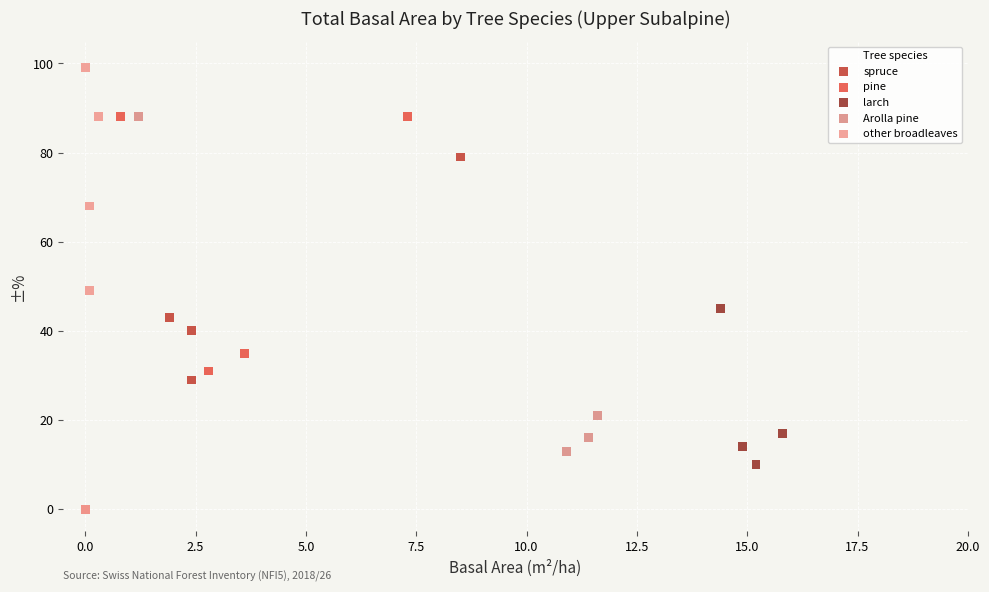

Which series reaches the maximum Y coordinate?

other broadleaves